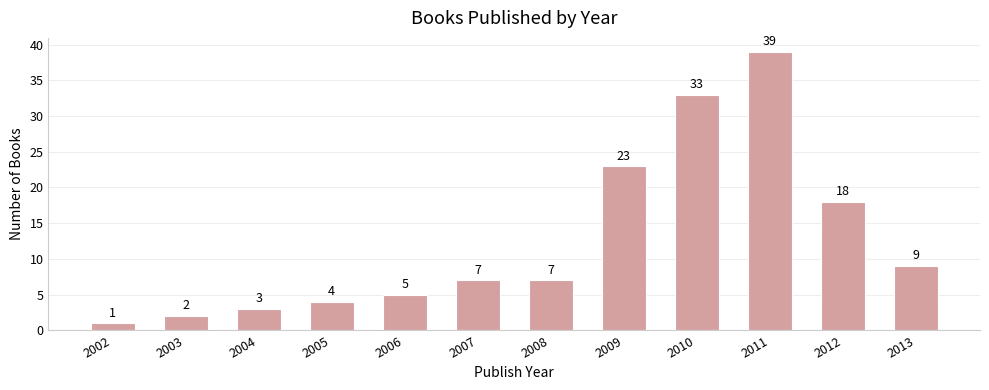

Reading left to right, transcribe all the data shown in this chart.

2002=1	2003=2	2004=3	2005=4	2006=5	2007=7	2008=7	2009=23	2010=33	2011=39	2012=18	2013=9